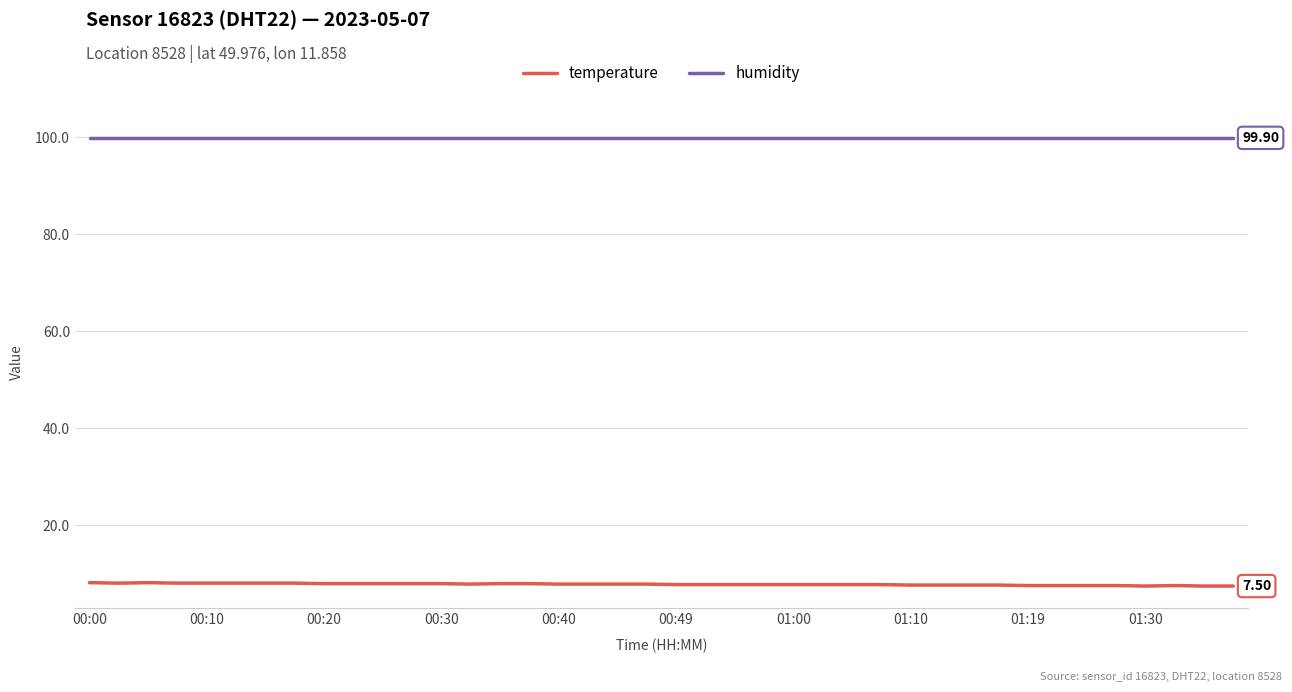

List the series in order of their peak value, highest first.

humidity, temperature